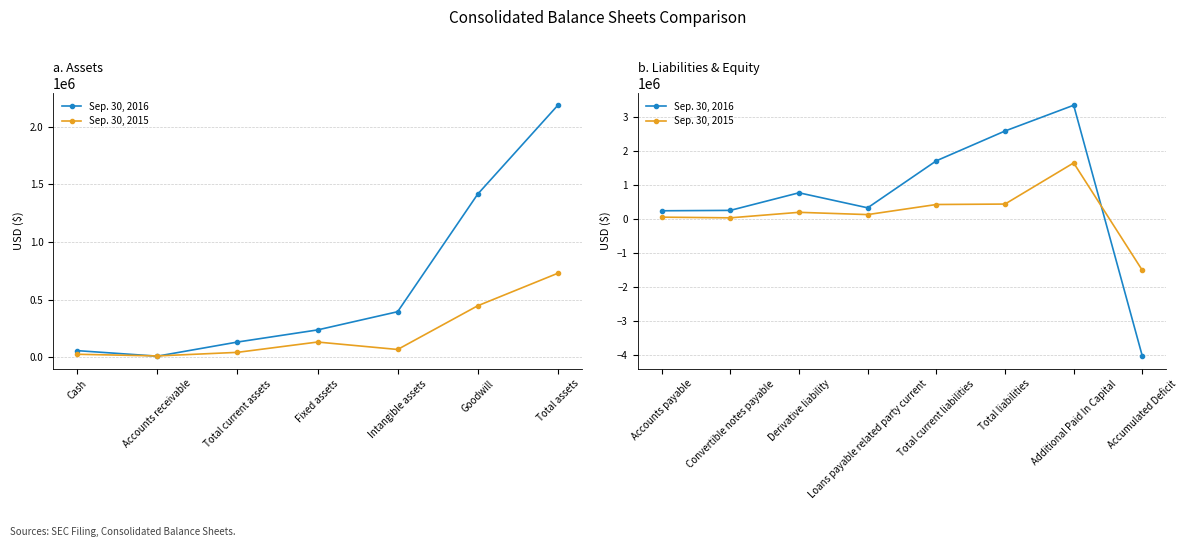

In Sep. 30, 2015, how many points are higher than both neighbors (excluding endpoints)?

2